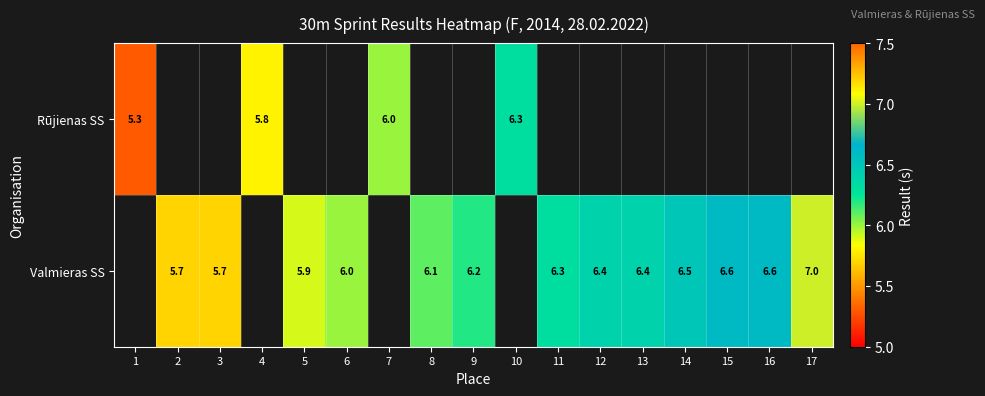

How many categories are shown in the chart?

17